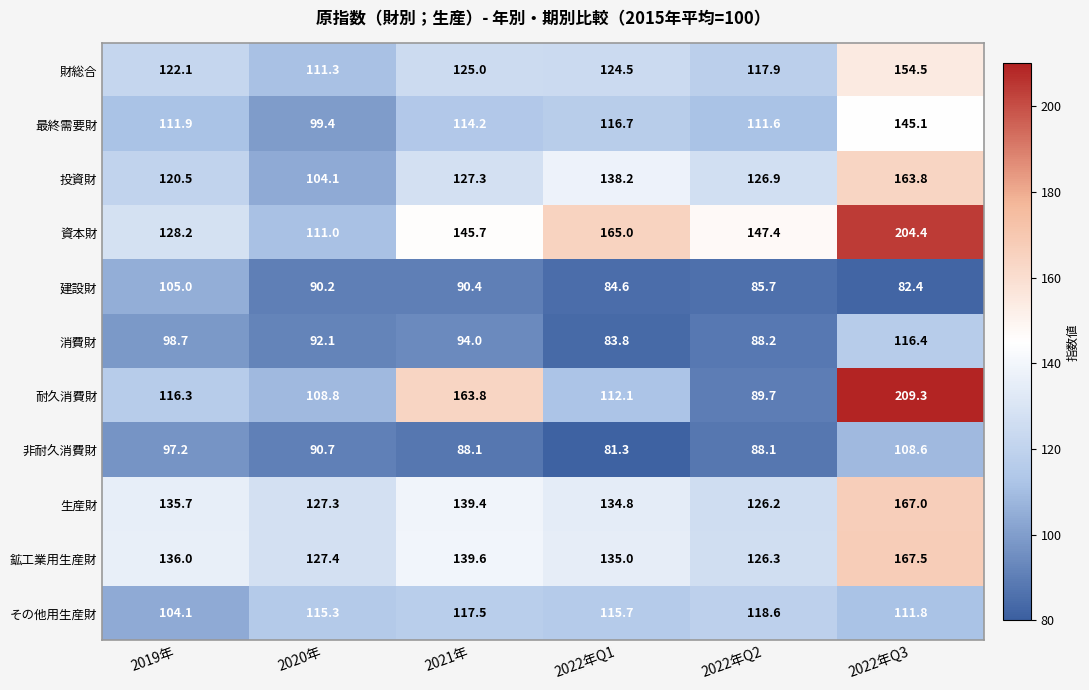

List the labels in order of 鉱工業用生産財 value, largest first.

2022年Q3, 2021年, 2019年, 2022年Q1, 2020年, 2022年Q2